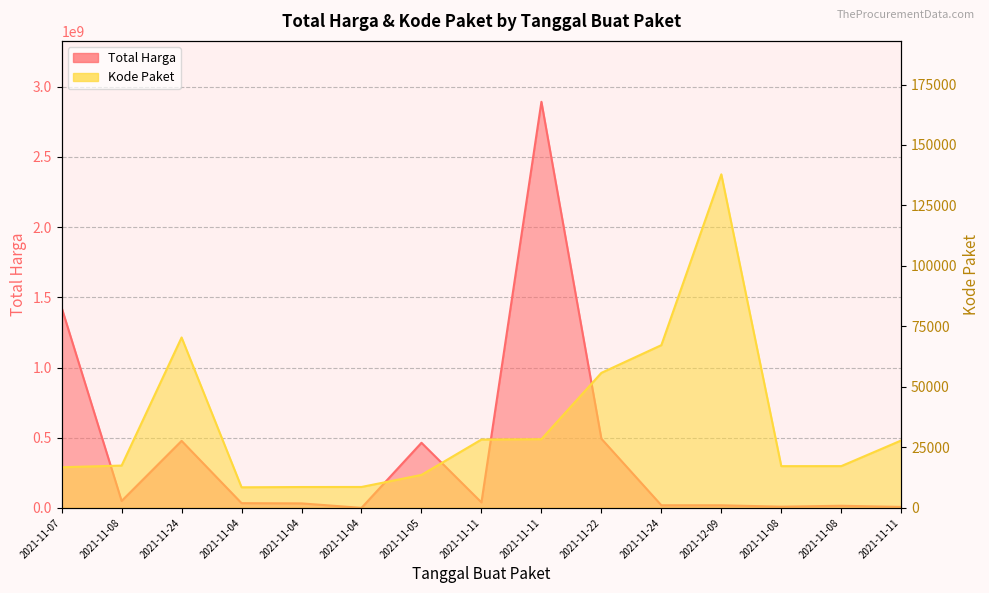

Which series has the largest total across all categories?

Total Harga